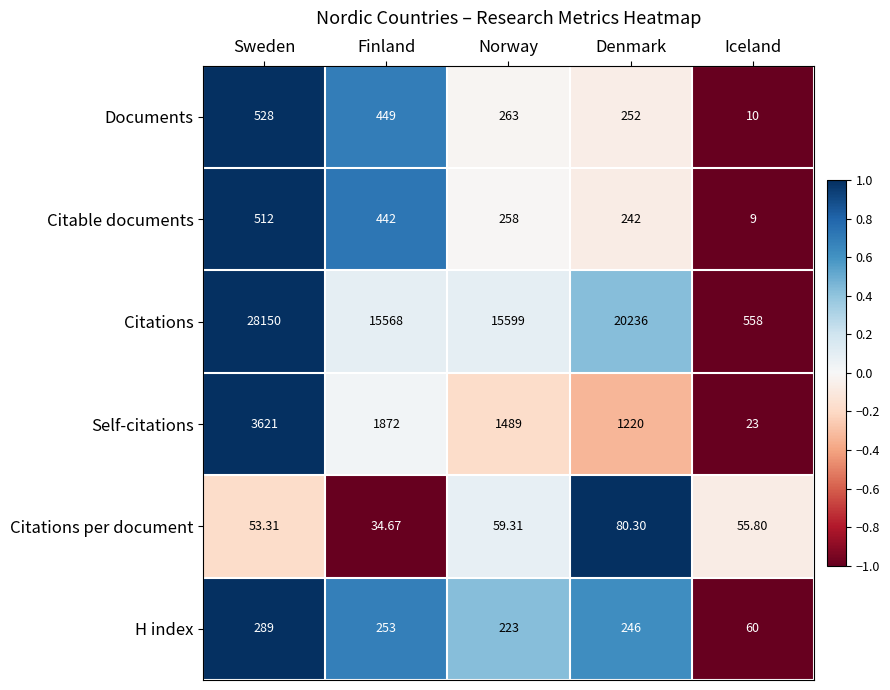

What is the greatest value displayed?

28150.0